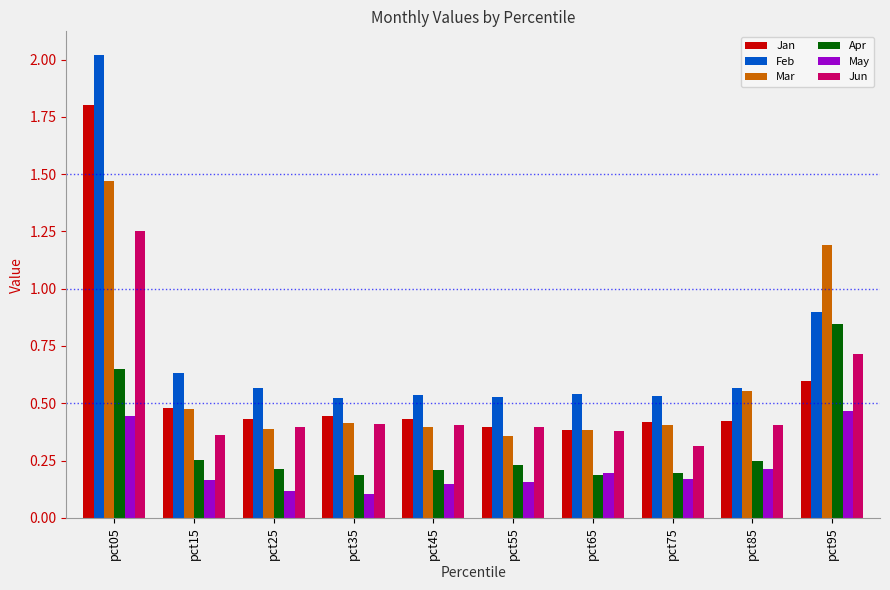

Which category has the highest value across all series?

pct05